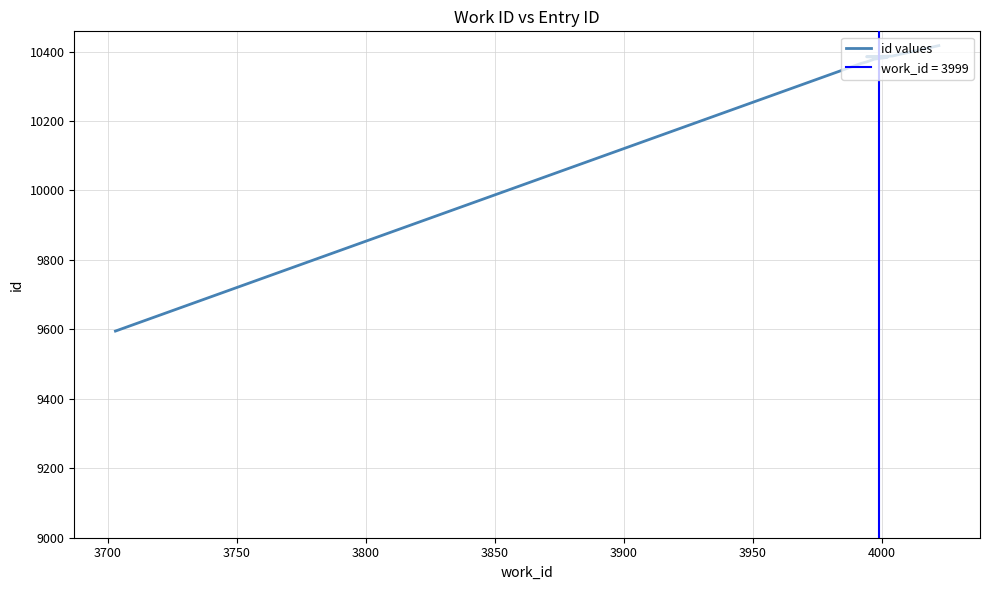

What is the minimum value shown in the chart?

9595